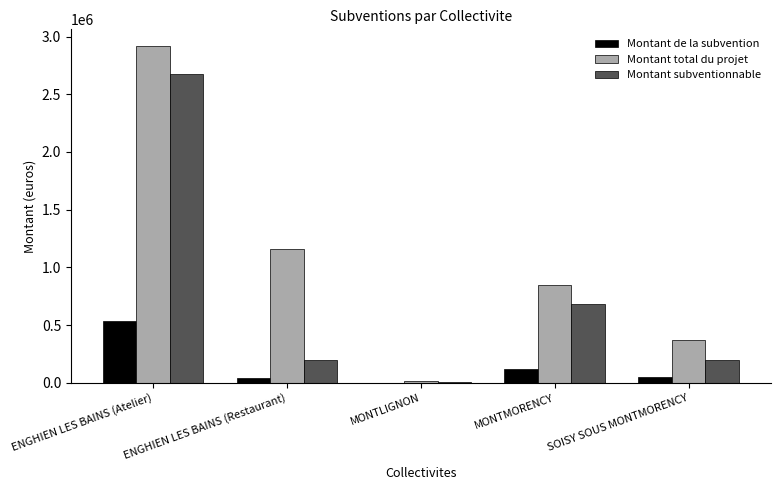

What is the greatest value displayed?

2916832.0